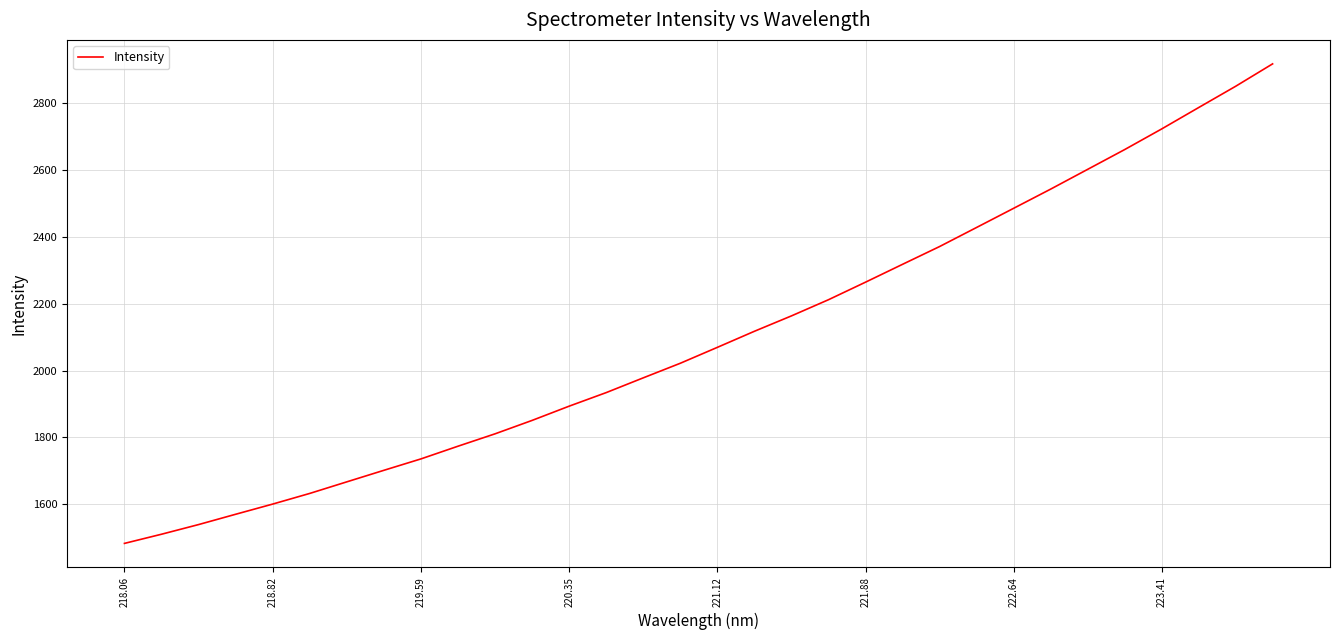

What is the minimum value shown in the chart?

1483.1